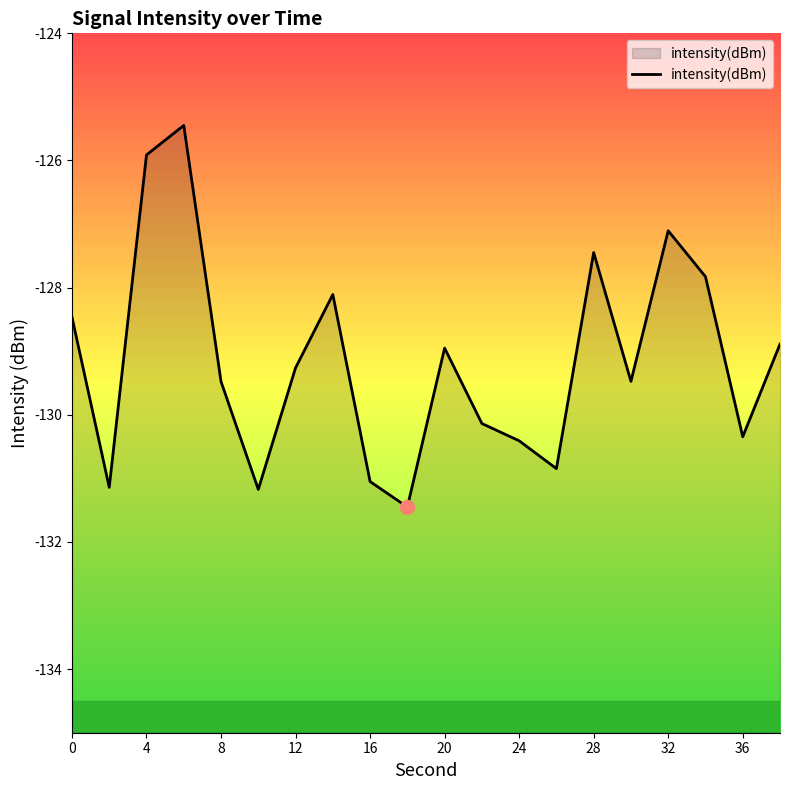

Which has a higher value, 8 or 36?

8